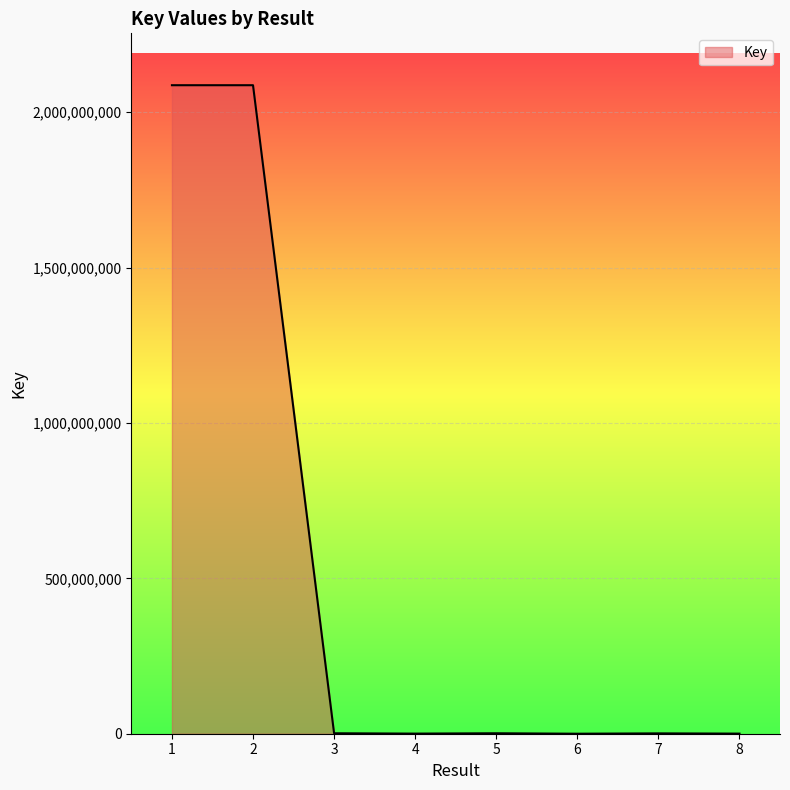

The chart shows a value of 1438599 at 5. True or false?

True